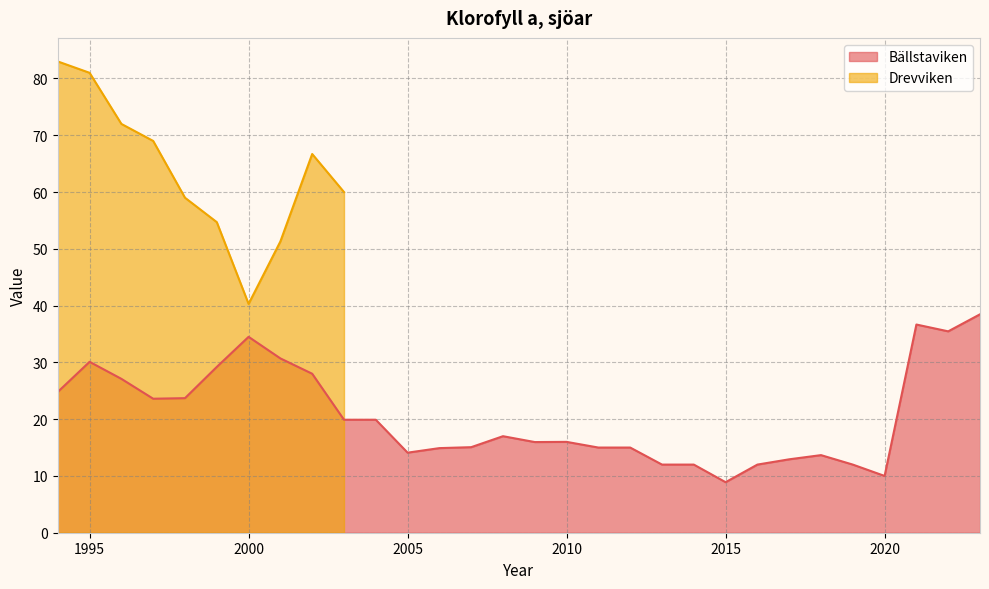

What is the value of the 13th point from the left?

14.9